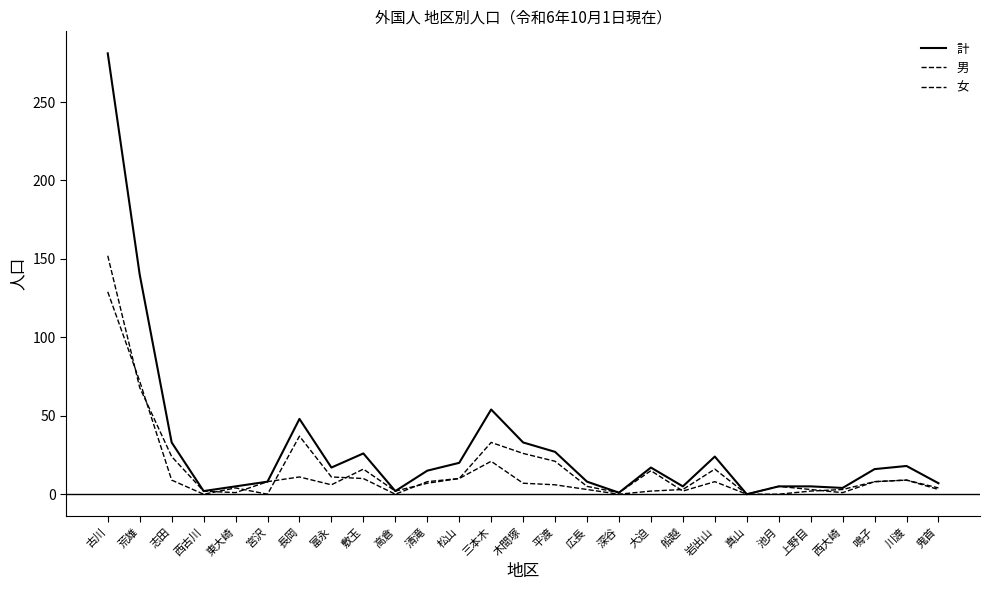

Is this an area chart (filled region under the line)?

No